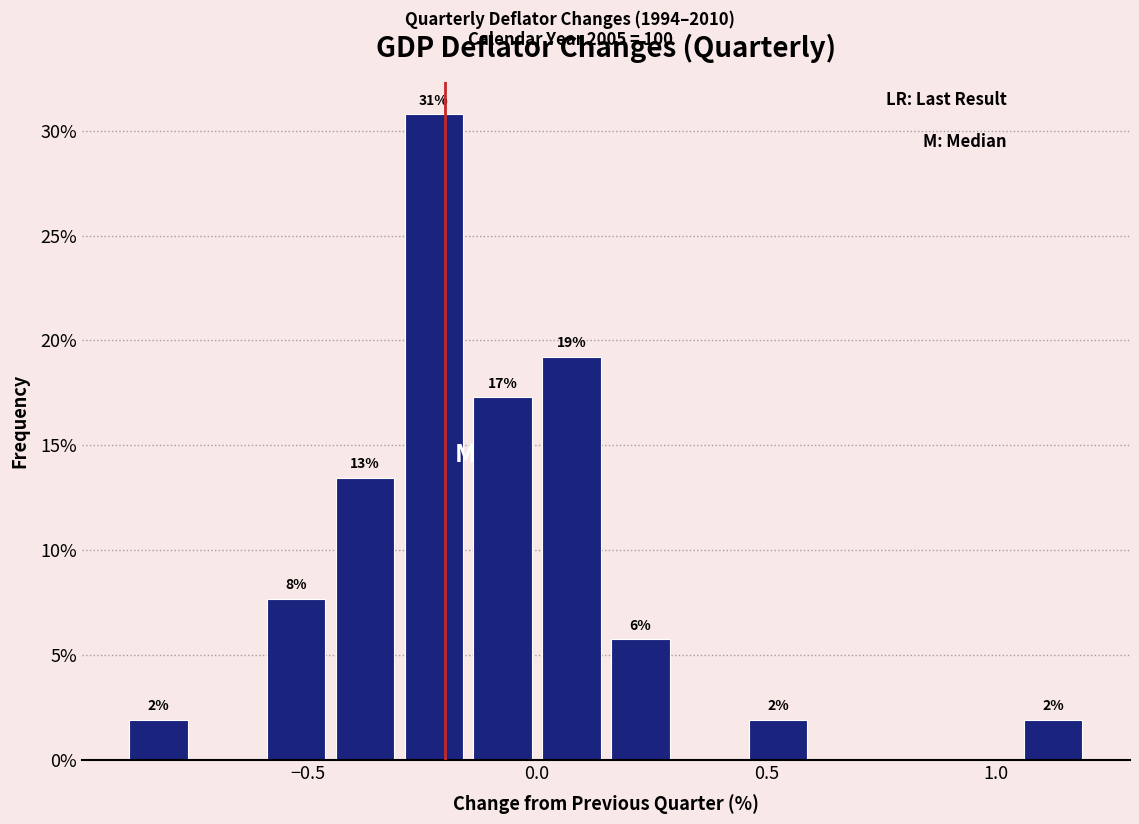

Around what value on the x-axis is the tallest bar? Give the approximate position of its centre, as read against the axis.

-0.20